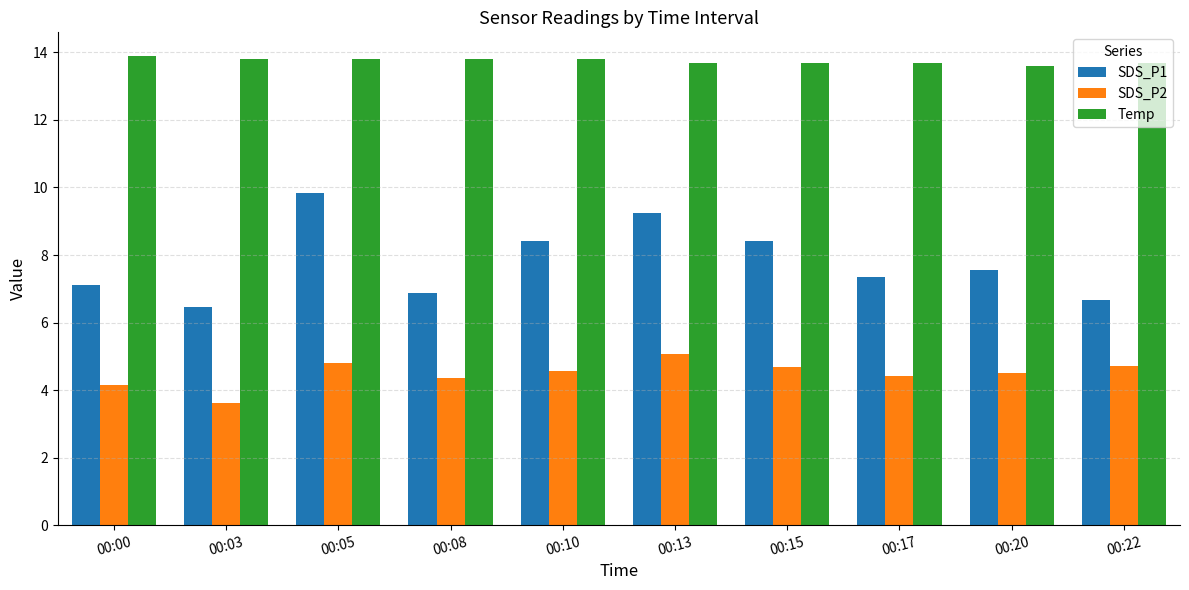

What is the average value of the Temp series?

13.8